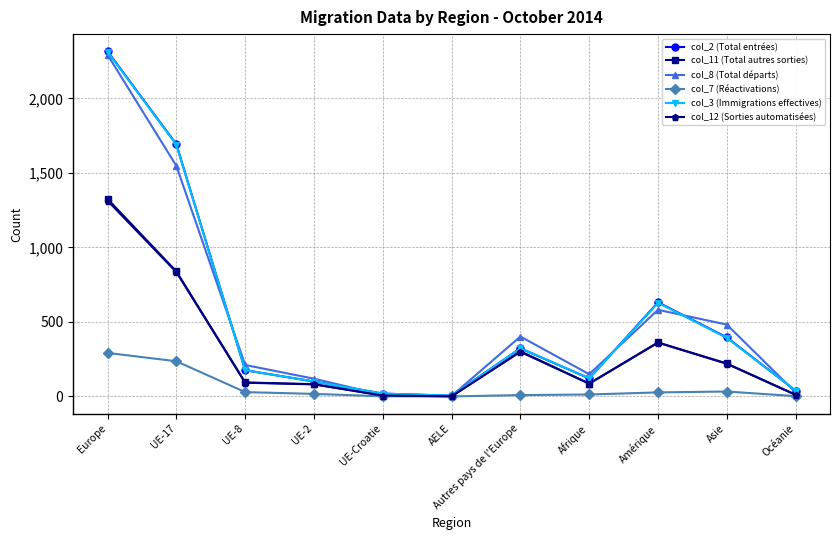

Does the chart display data point markers on the line(s)?

Yes